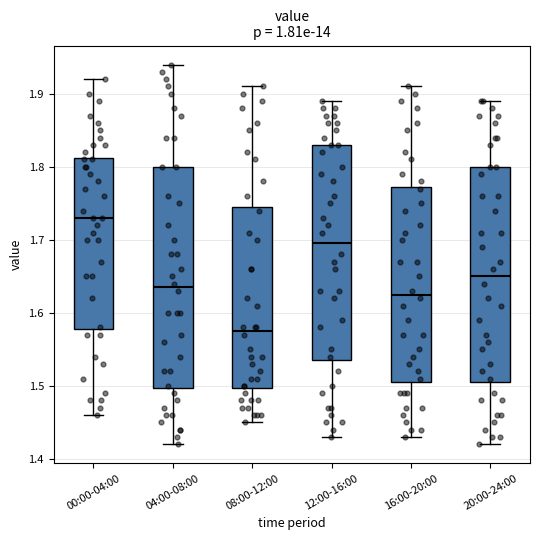

Where is the lower edge of the box for 16:00-20:00 on the y-axis? The values are not printed on the chart, so give them approximately, as read against the axis.

1.51